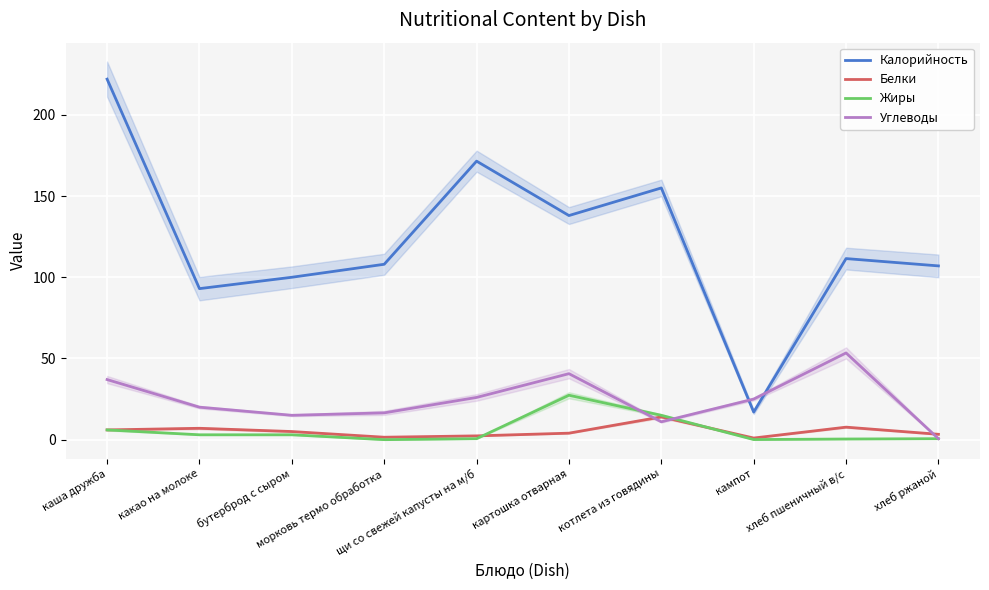

In Жиры, how many points are higher than both neighbors (excluding endpoints)?

1